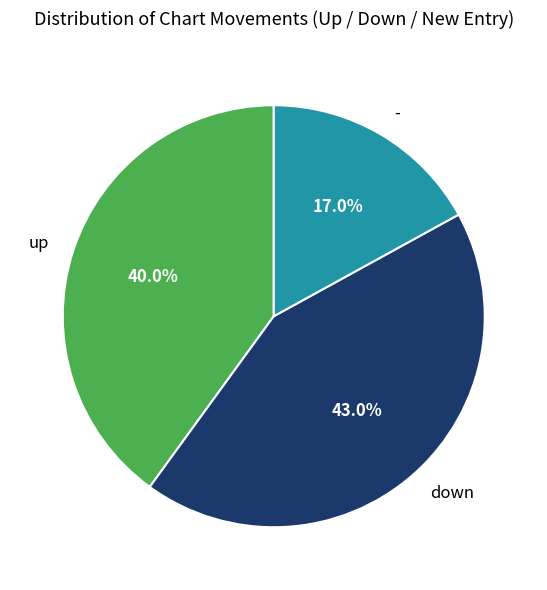

To the nearest percent, what percentage of the pie is -?

17%